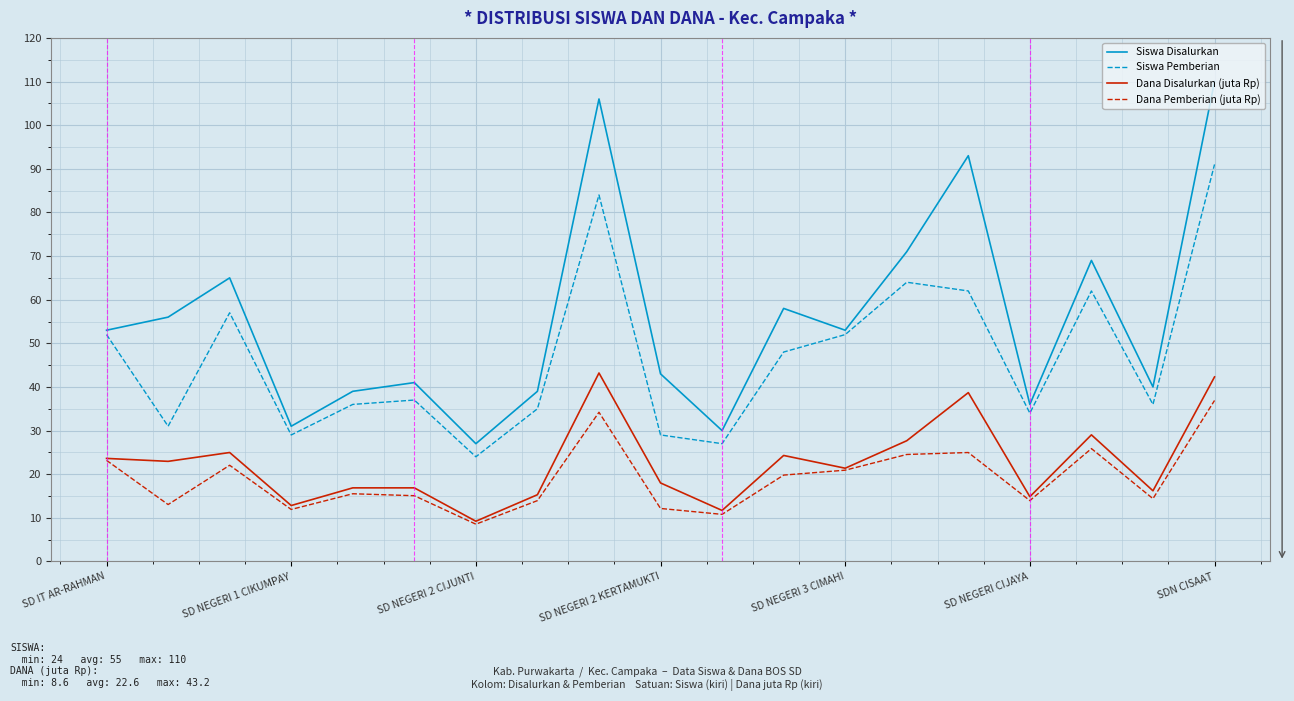

List the series in order of their peak value, lowest first.

Dana Pemberian (juta Rp), Dana Disalurkan (juta Rp), Siswa Pemberian, Siswa Disalurkan